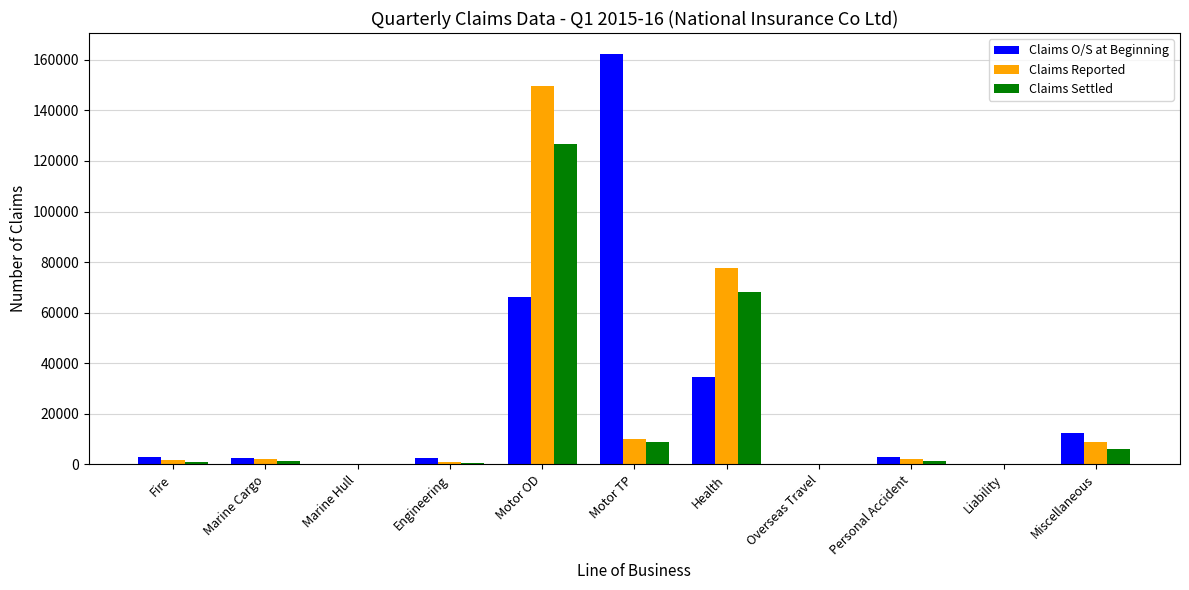

What are all the series names shown in the legend?

Claims O/S at Beginning, Claims Reported, Claims Settled